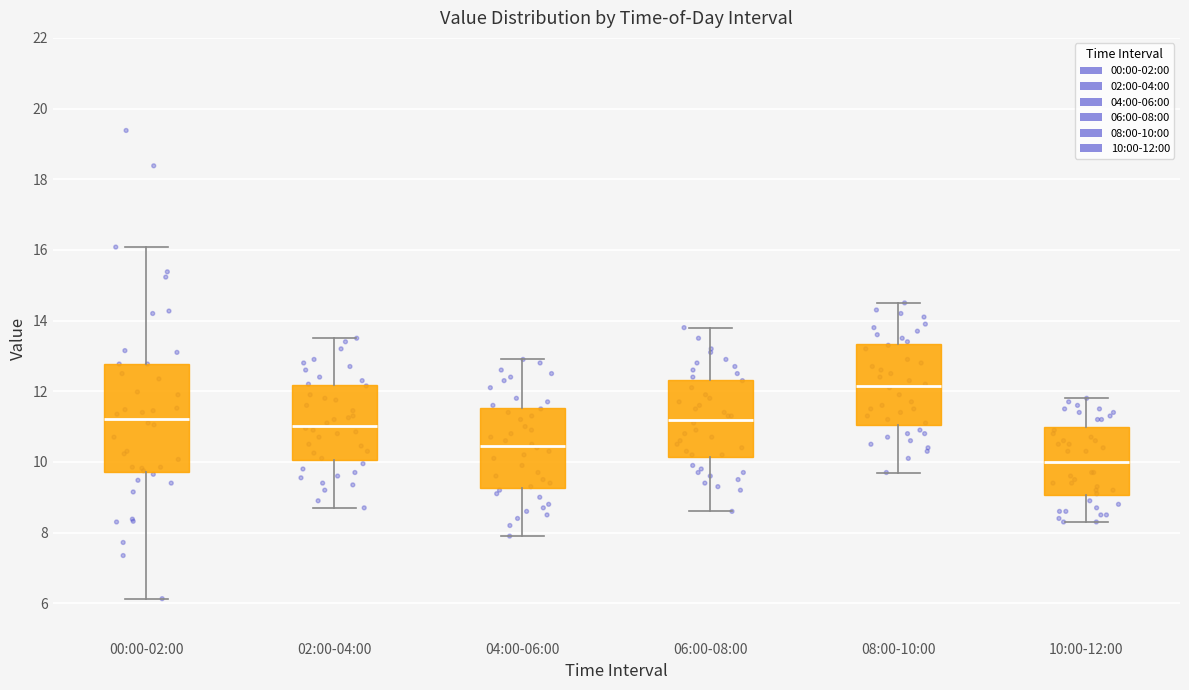

Reading left to right, read every box against the y-axis: the position of its median line, the range the box covers, and the ends of its whiskers. The values are not printed on the chart, so give them approximately, as read against the axis.

00:00-02:00: median 11.2, box 9.8 to 12.8, whiskers 6.2 to 16.0
02:00-04:00: median 11.0, box 10.0 to 12.2, whiskers 8.8 to 13.6
04:00-06:00: median 10.4, box 9.2 to 11.6, whiskers 8.0 to 13.0
06:00-08:00: median 11.2, box 10.2 to 12.4, whiskers 8.6 to 13.8
08:00-10:00: median 12.2, box 11.0 to 13.4, whiskers 9.8 to 14.6
10:00-12:00: median 10.0, box 9.0 to 11.0, whiskers 8.4 to 11.8